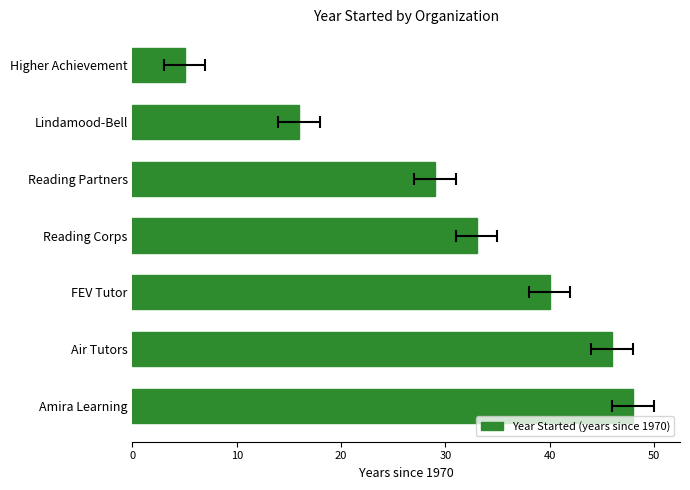

Count the number of values greater than 33.

3